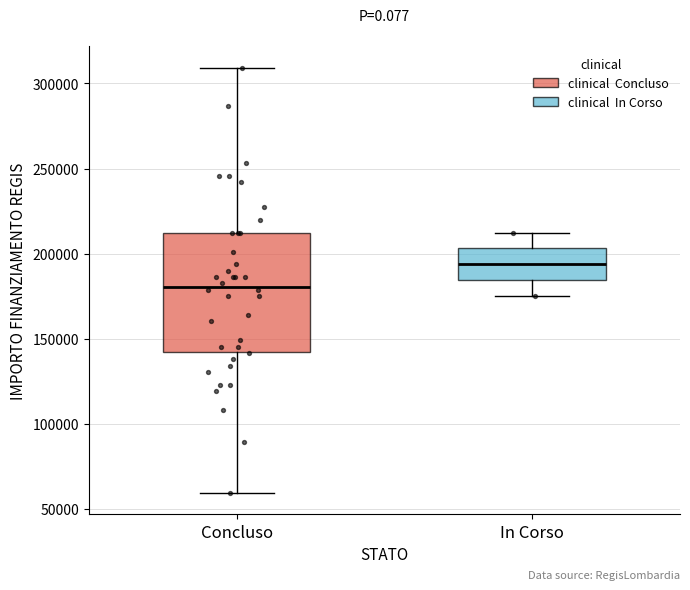

Reading left to right, read every box against the y-axis: the position of its median line, the range the box covers, and the ends of its whiskers. The values are not printed on the chart, so give them approximately, as read against the axis.

Concluso: median 180000, box 145000 to 210000, whiskers 60000 to 310000
In Corso: median 195000, box 185000 to 205000, whiskers 175000 to 210000